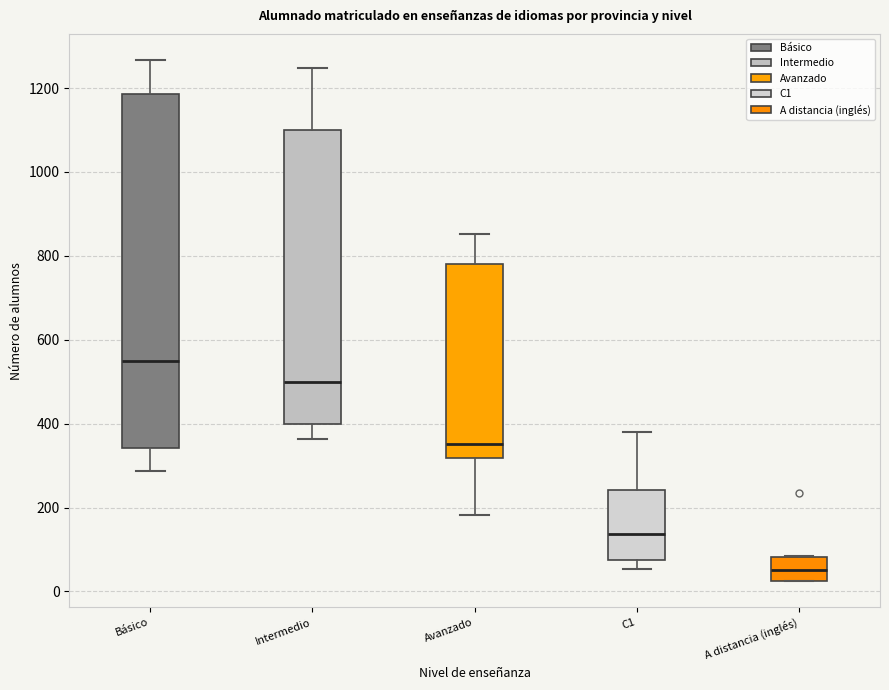

Reading left to right, transcribe this box plot: for each box, give where its median line is, the range the box spans, and where its two whiskers end, as read against the y-axis. The values are not printed on the chart, so give them approximately, as read against the axis.

Básico: median 540, box 340 to 1180, whiskers 280 to 1260
Intermedio: median 500, box 400 to 1100, whiskers 360 to 1240
Avanzado: median 360, box 320 to 780, whiskers 180 to 860
C1: median 140, box 80 to 240, whiskers 60 to 380
A distancia (inglés): median 60, box 20 to 80, whiskers 20 to 80